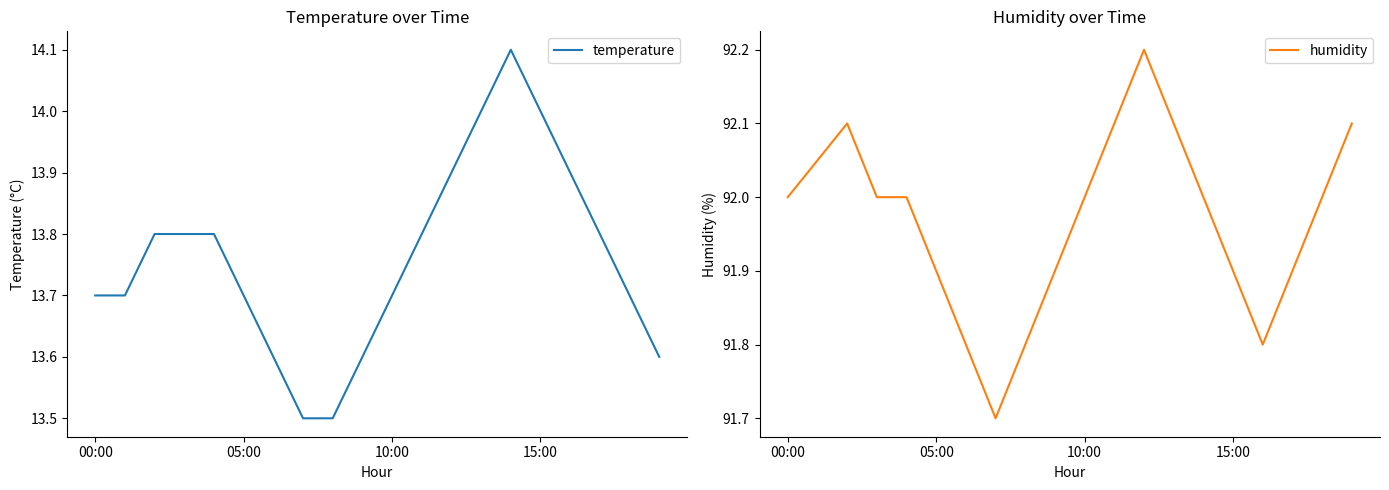

Which series has the largest total across all categories?

humidity